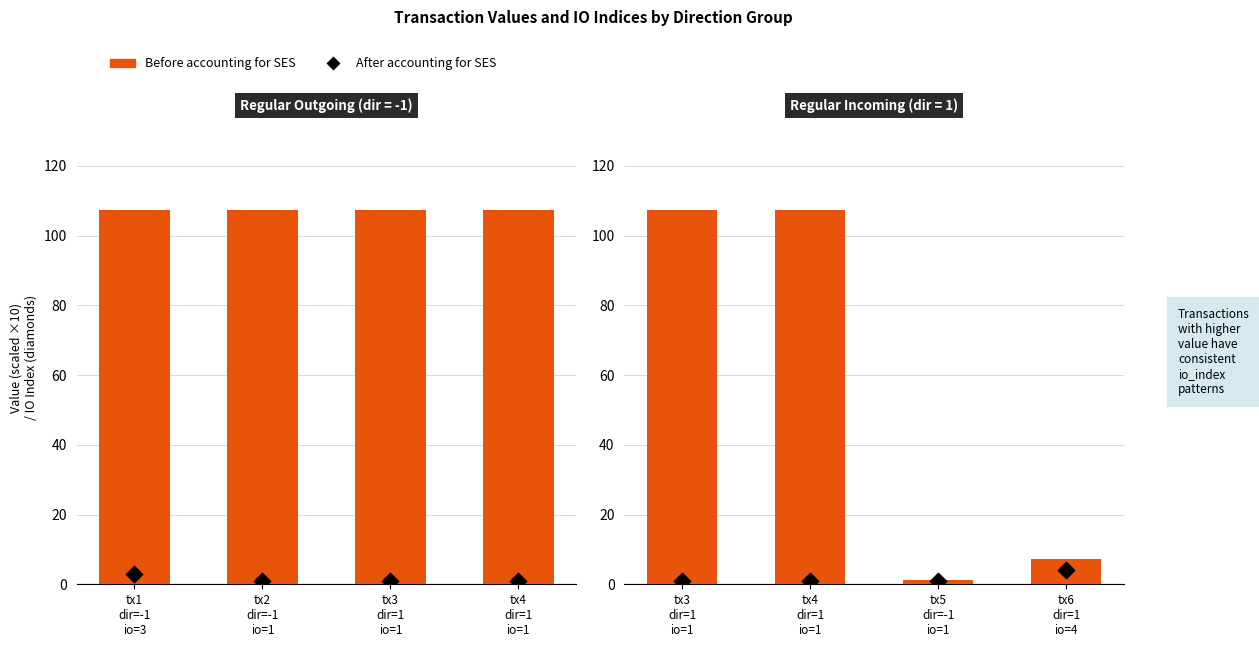

Which series has the largest Y range (max minus min)?

Before accounting for SES